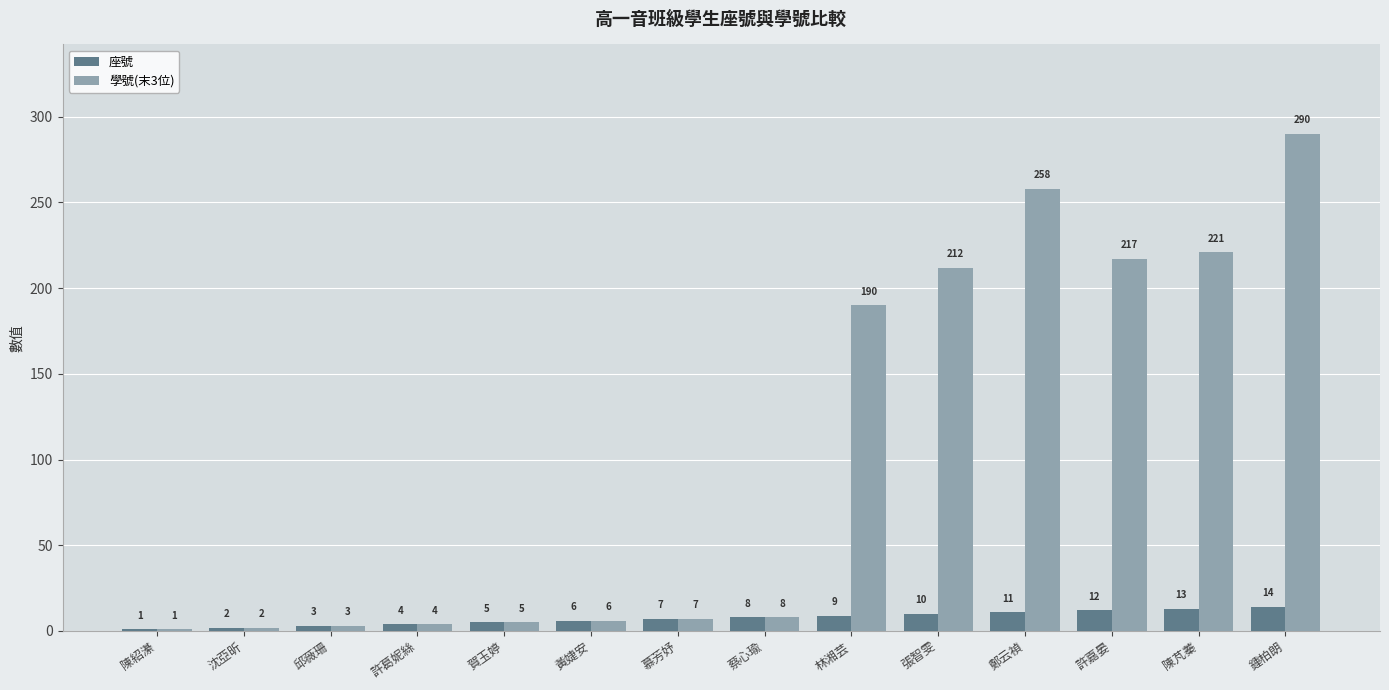

What is the difference between the 學號(末3位) values at 鍾柏朗 and 陳芃蓁?

69